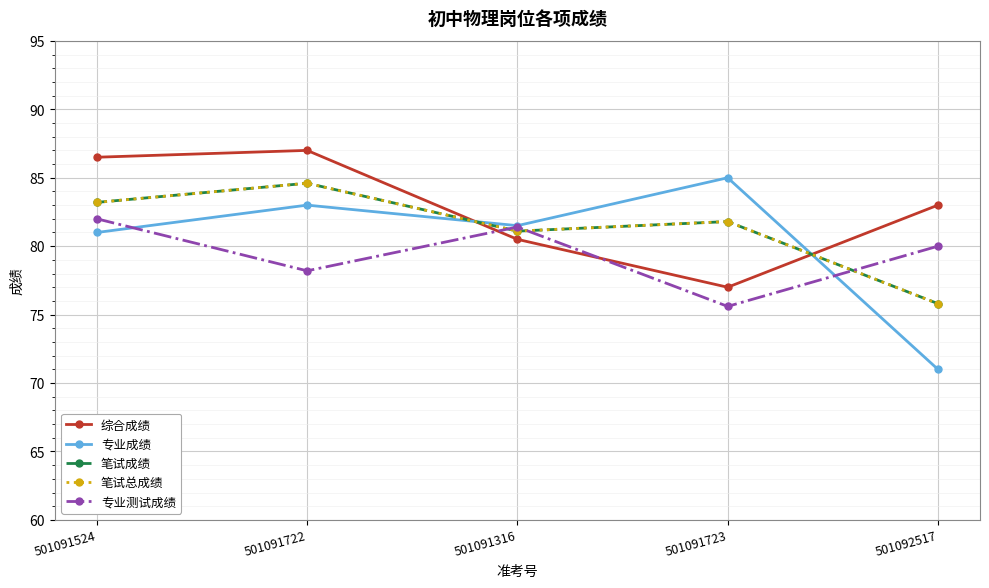

Which series changed the most between 501091722 and 501091723?

综合成绩